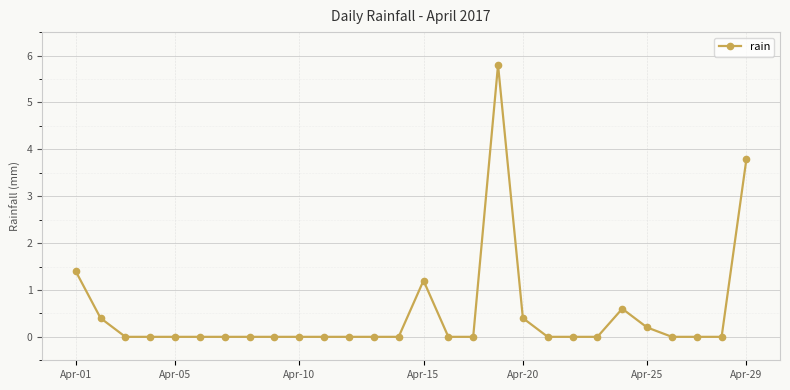

What is the sum of all values?

13.8